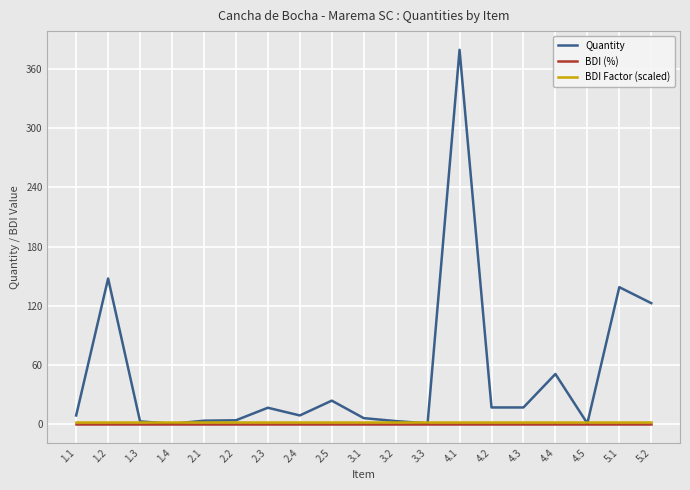

Which series has the largest total across all categories?

Quantity